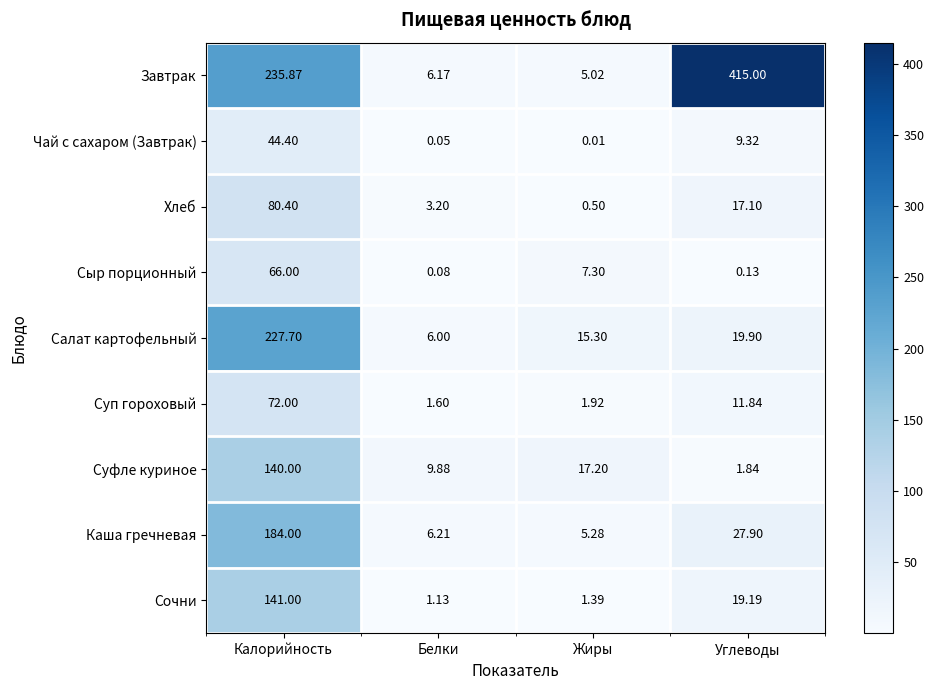

What is the difference between the highest and lowest values at Жиры?

17.2